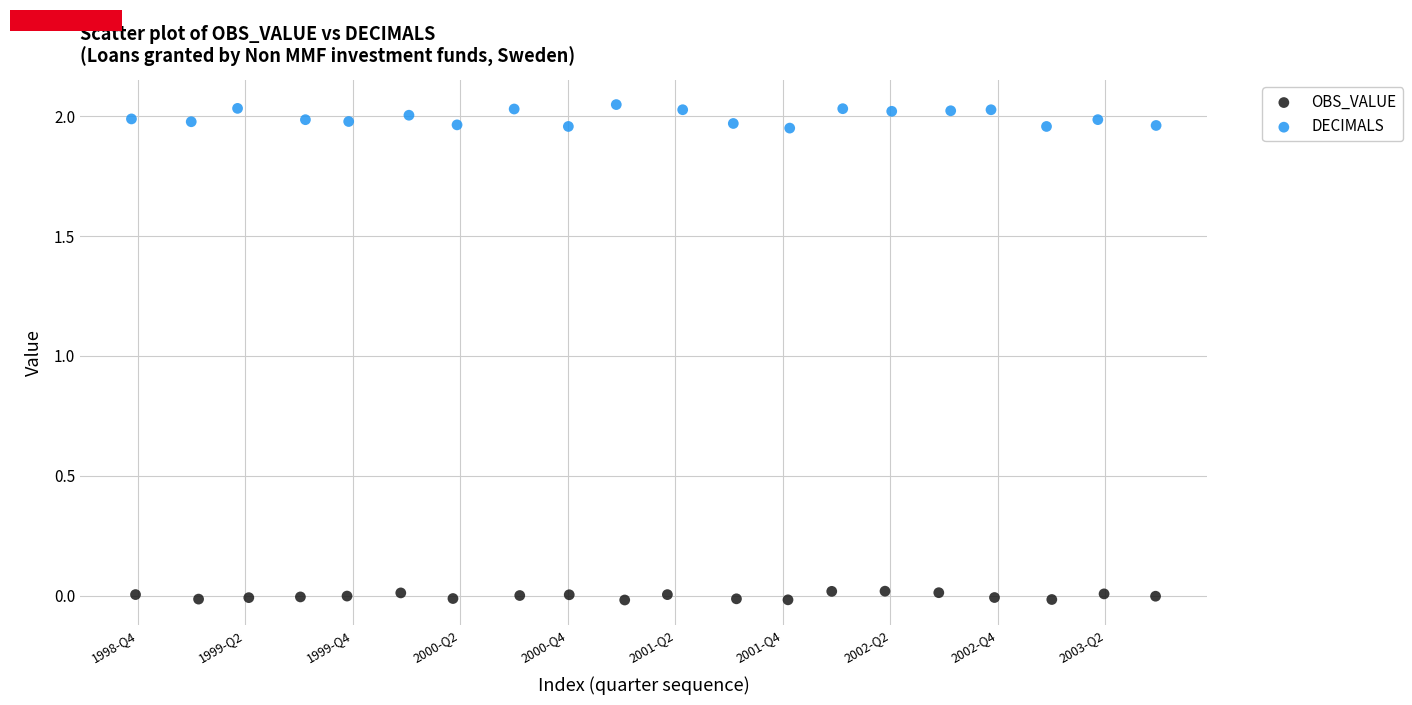

Which series has the largest Y range (max minus min)?

DECIMALS